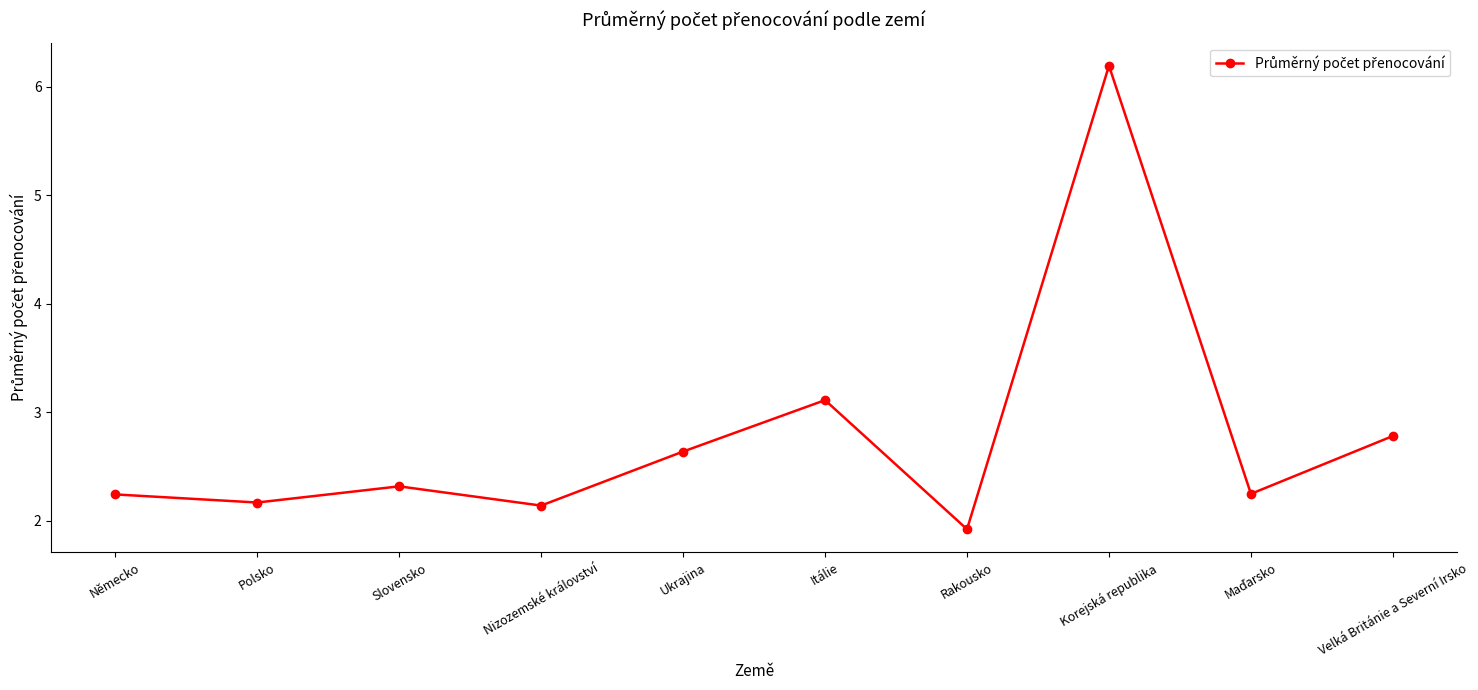

True or false: the data has more than 2 interior local peaks.

True